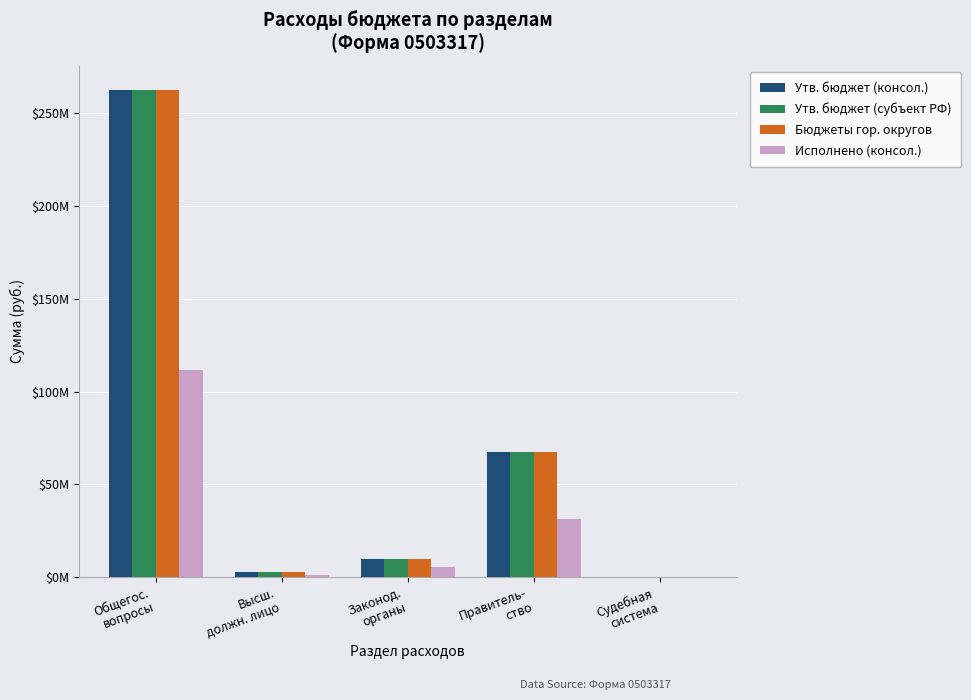

What are all the series names shown in the legend?

Утв. бюджет (консол.), Утв. бюджет (субъект РФ), Бюджеты гор. округов, Исполнено (консол.)